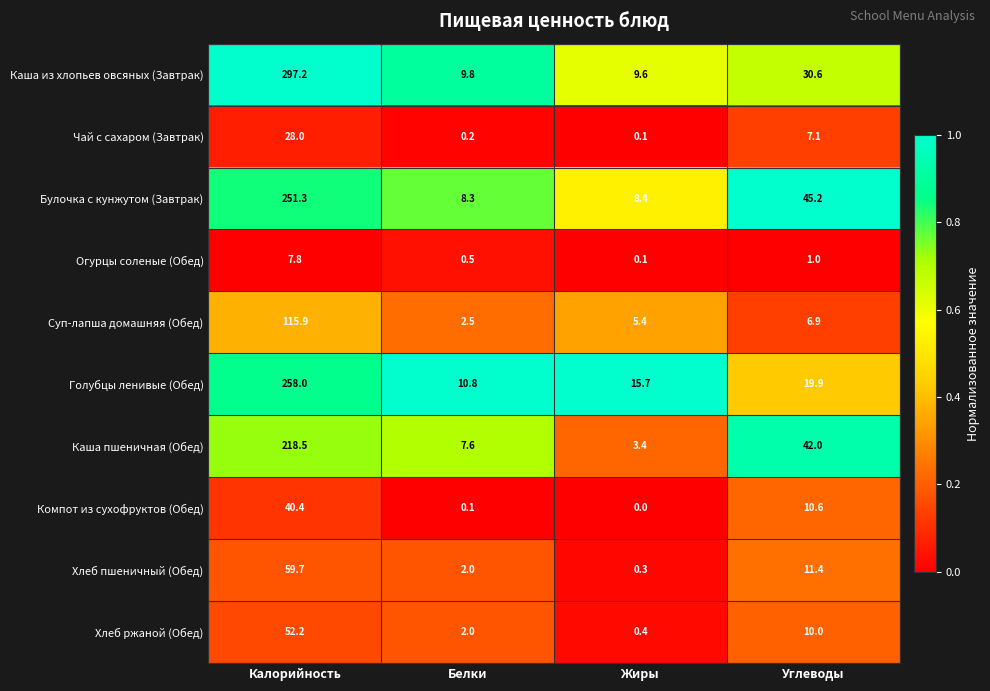

List the series in order of their peak value, highest first.

Каша из хлопьев овсяных (Завтрак), Голубцы ленивые (Обед), Булочка с кунжутом (Завтрак), Каша пшеничная (Обед), Суп-лапша домашняя (Обед), Хлеб пшеничный (Обед), Хлеб ржаной (Обед), Компот из сухофруктов (Обед), Чай с сахаром (Завтрак), Огурцы соленые (Обед)